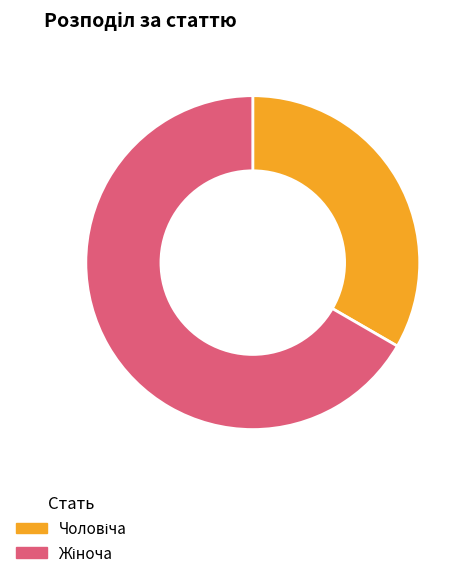

Does any single category account for the majority?

Yes